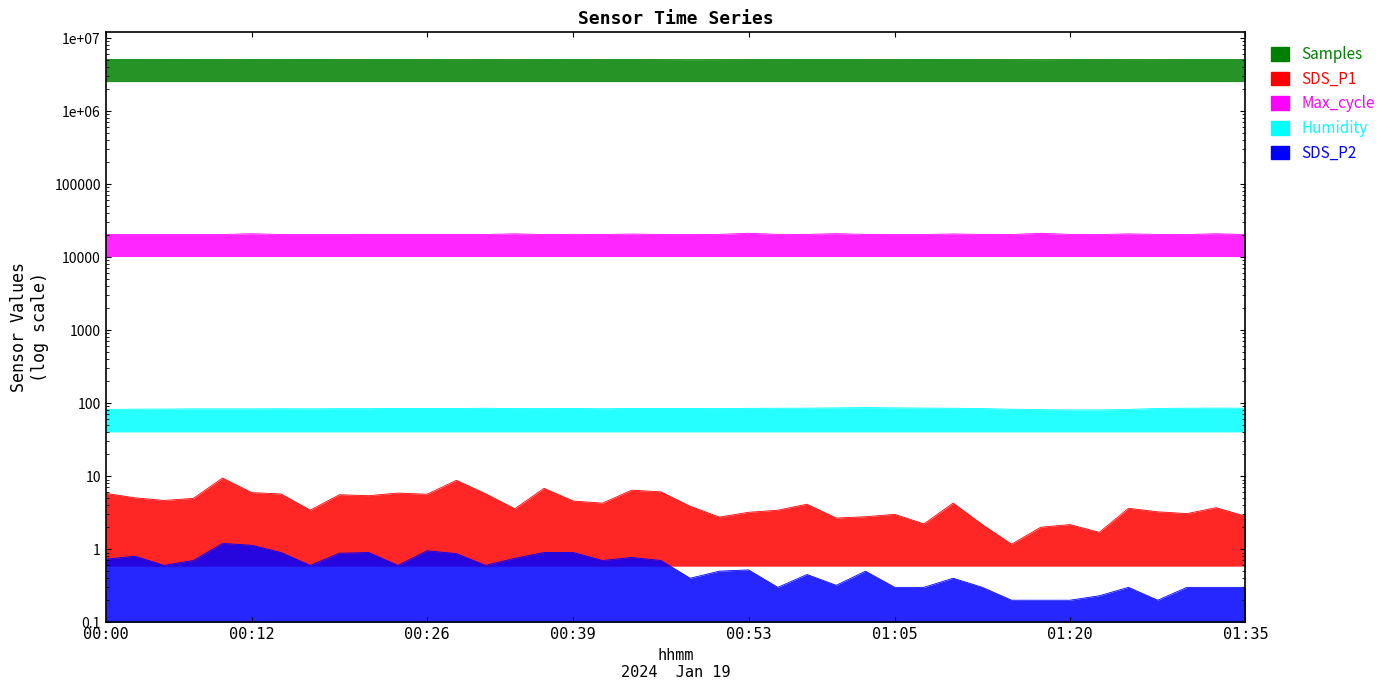

At 00:39, list the series in order from smallest to largest.

SDS_P2, SDS_P1, Humidity, Max_cycle, Samples